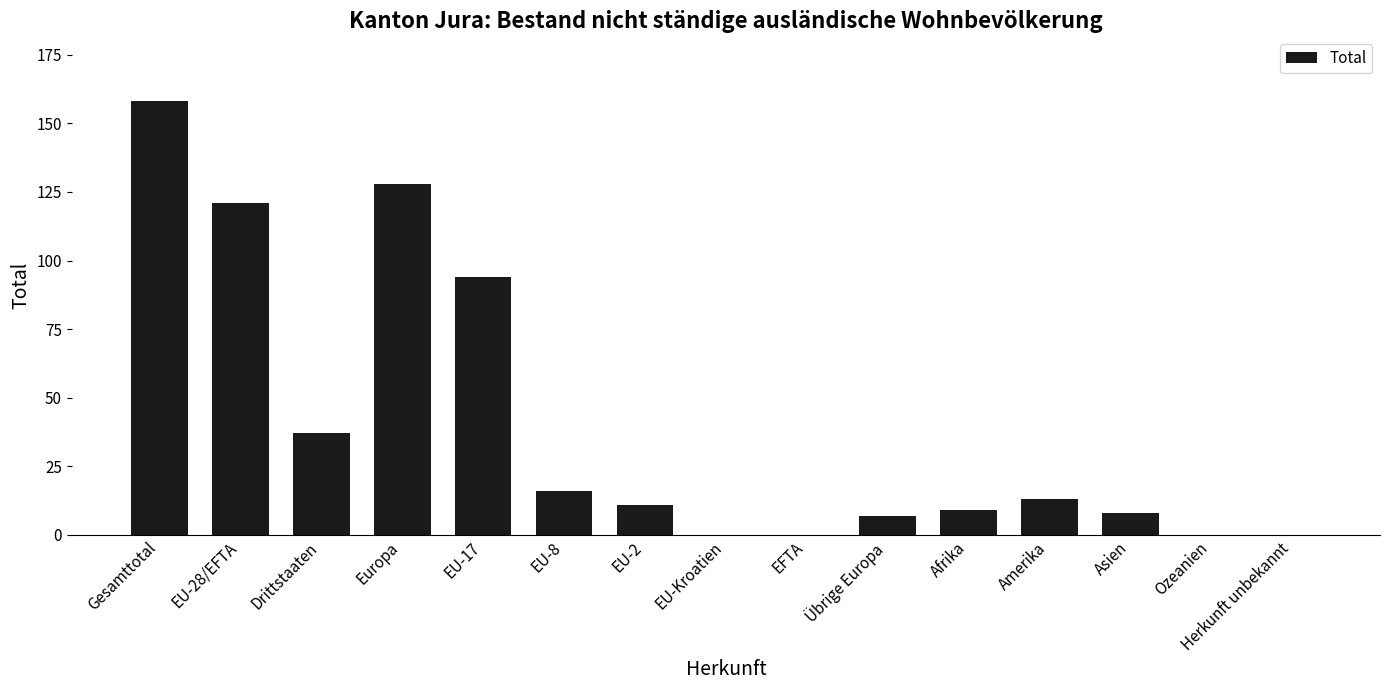

The chart shows a value of 0 at Herkunft unbekannt. True or false?

True